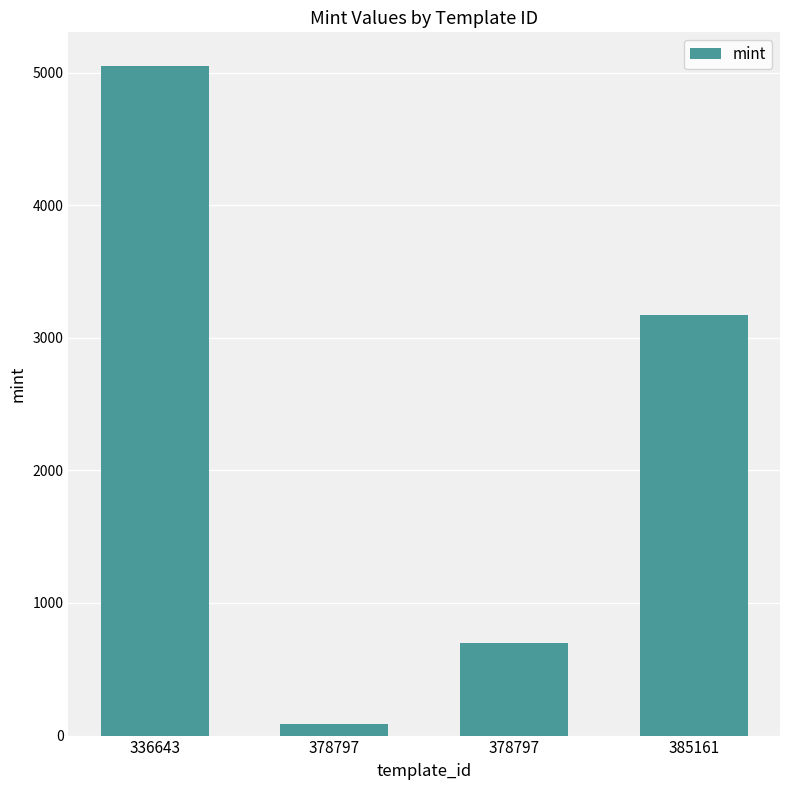

Reading left to right, list all the values displayed in this chart.

5051	91	701	3173